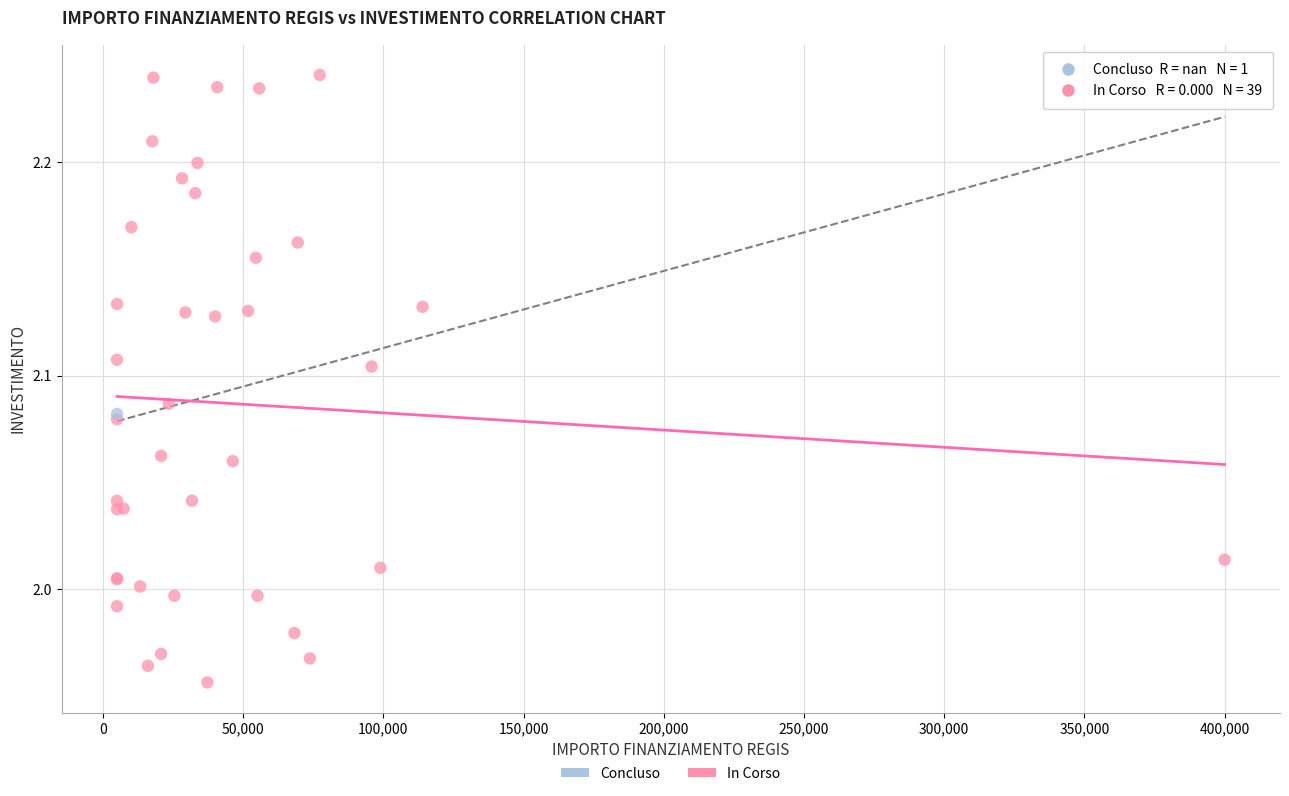

What are all the series names shown in the legend?

Concluso, In Corso